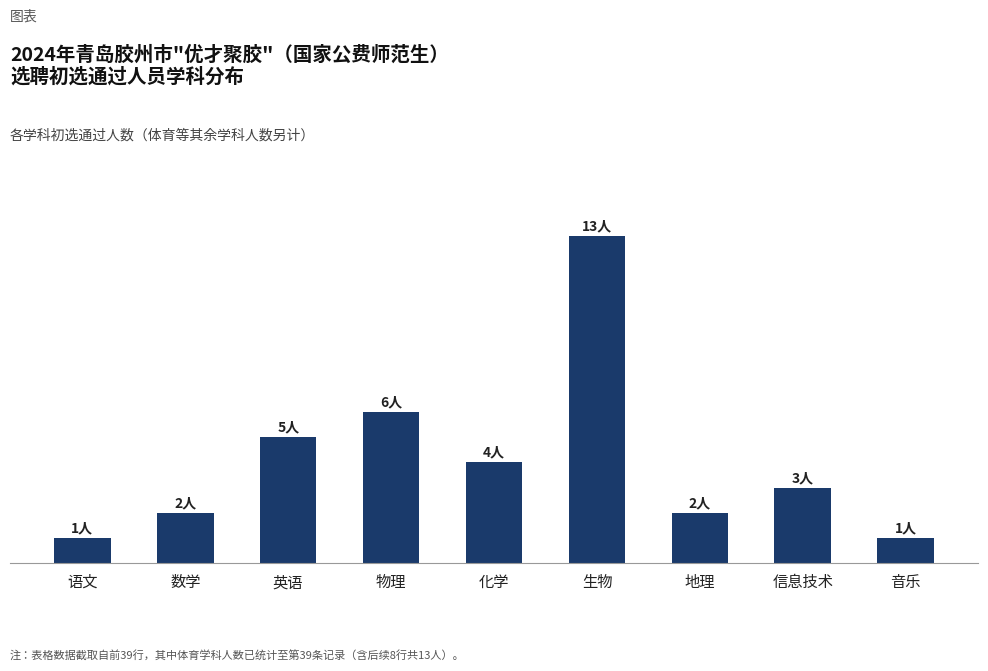

List the labels in order of value, smallest first.

语文, 音乐, 数学, 地理, 信息技术, 化学, 英语, 物理, 生物